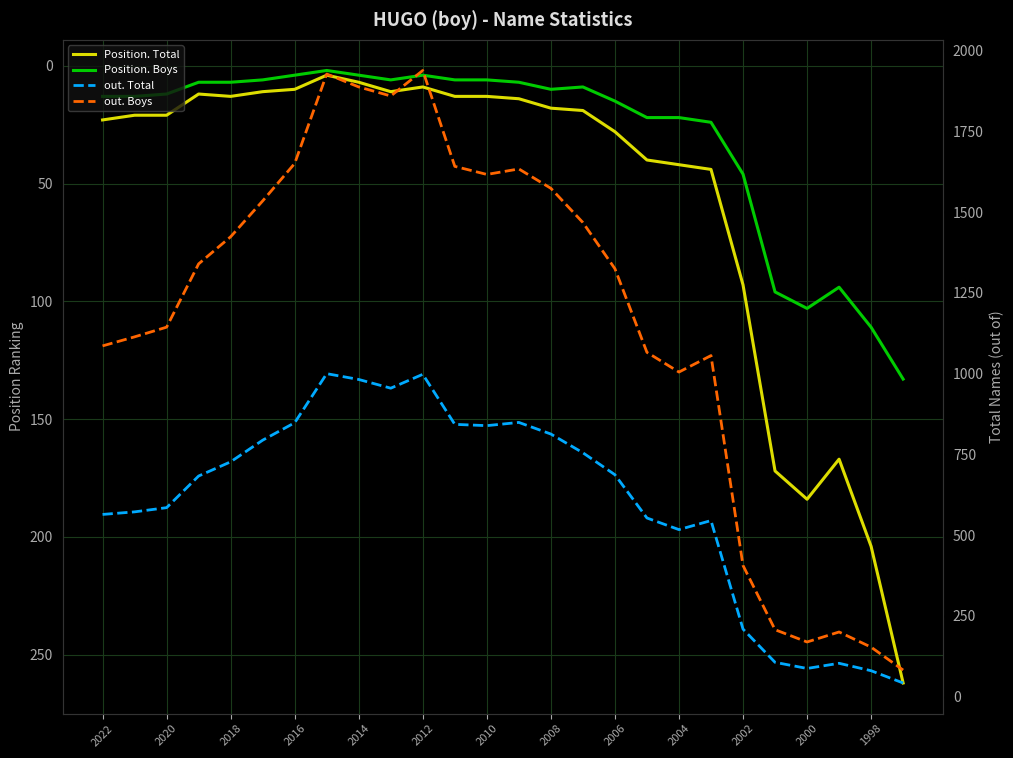

What is the label of the 12th point from the left?

2000